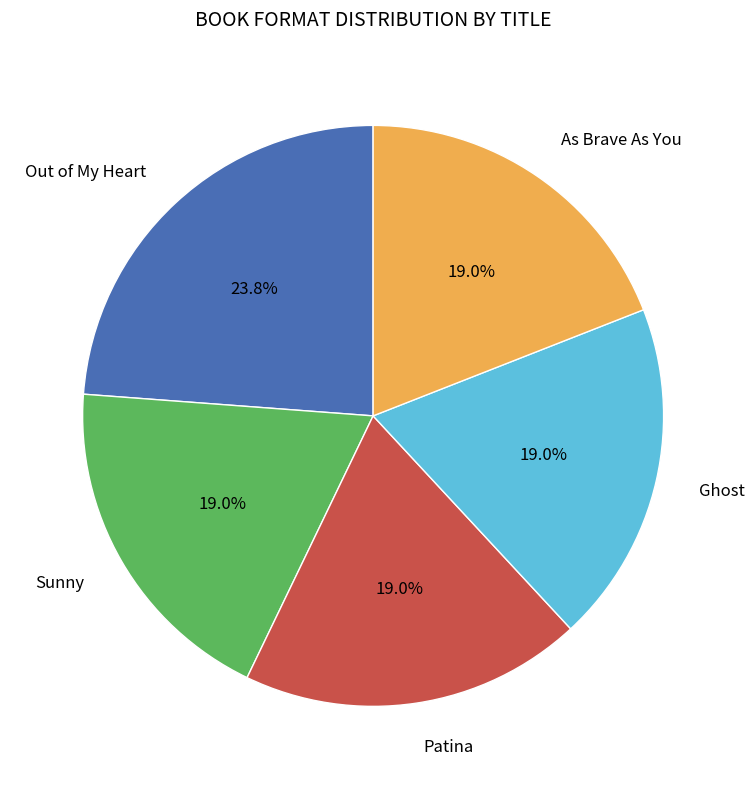

Which slice is the largest?

Out of My Heart